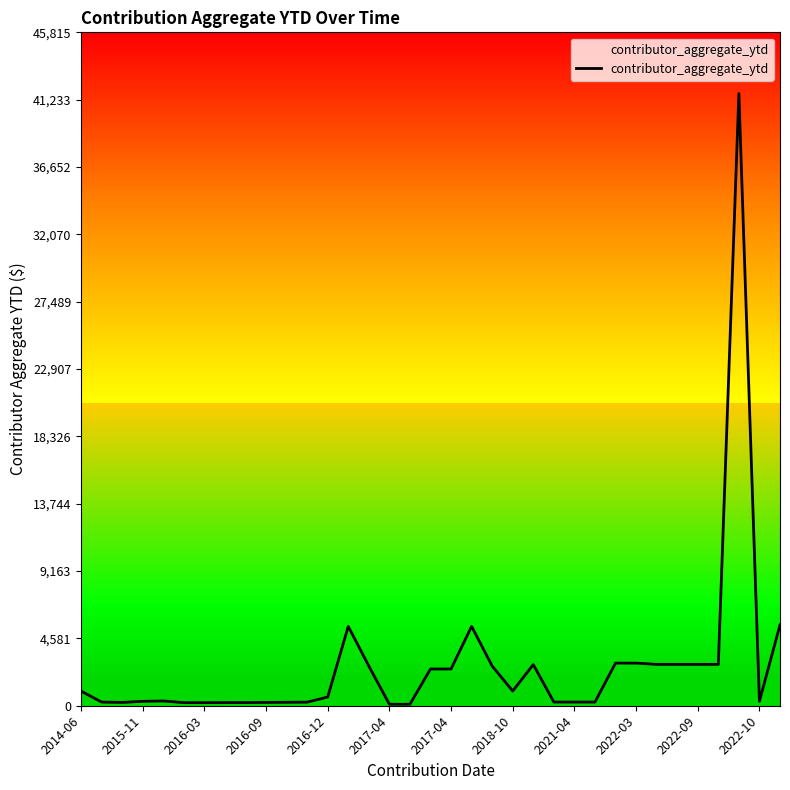

What is the greatest value displayed?

41650